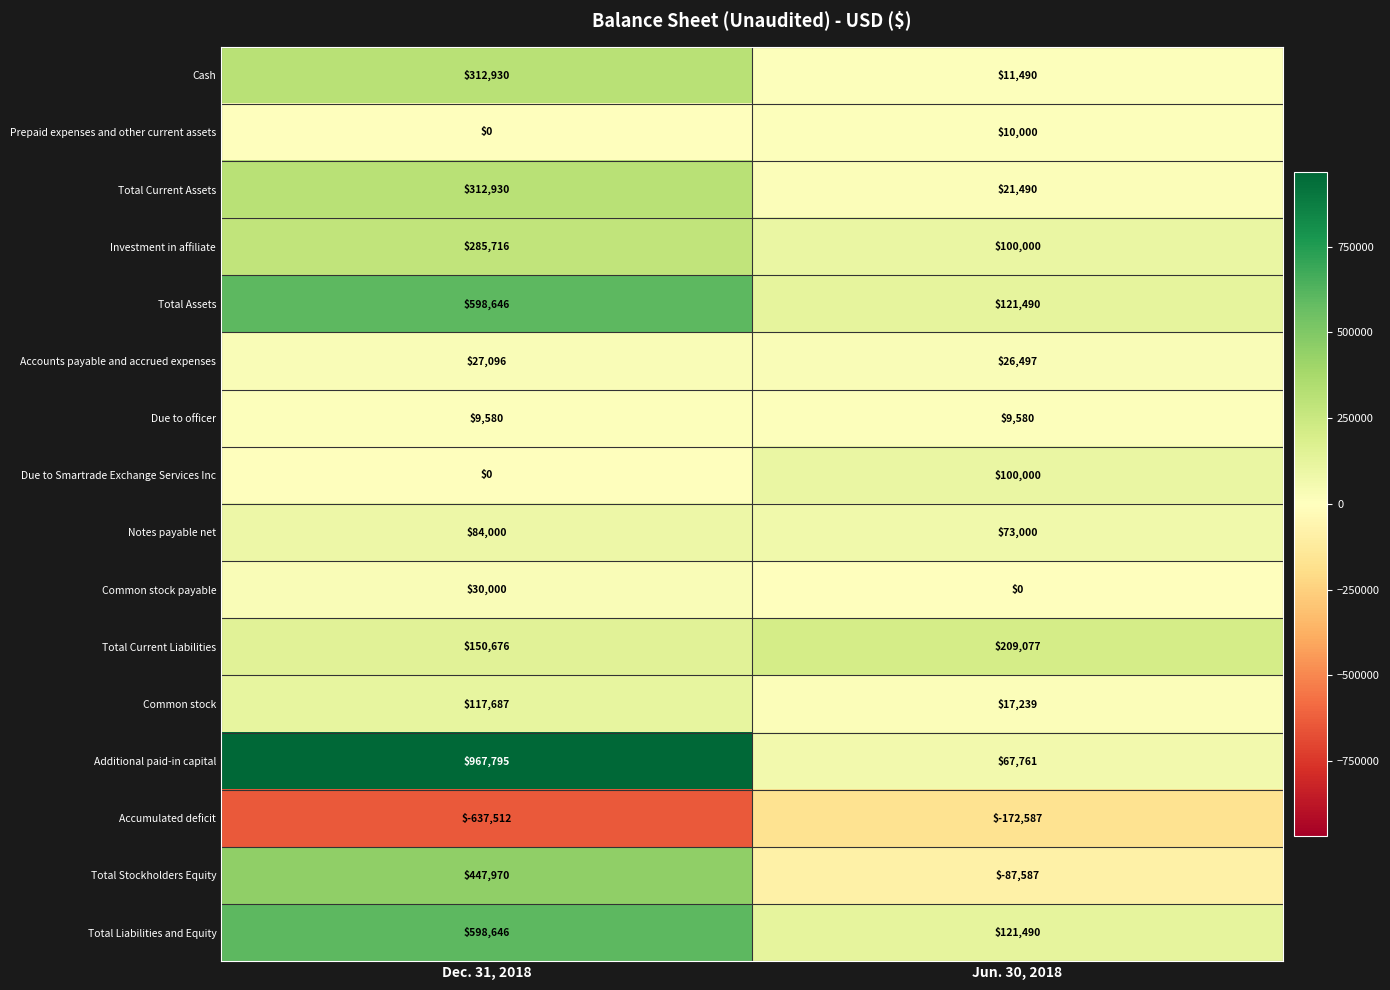

The Common stock payable series shows 0 at Jun. 30, 2018. True or false?

True